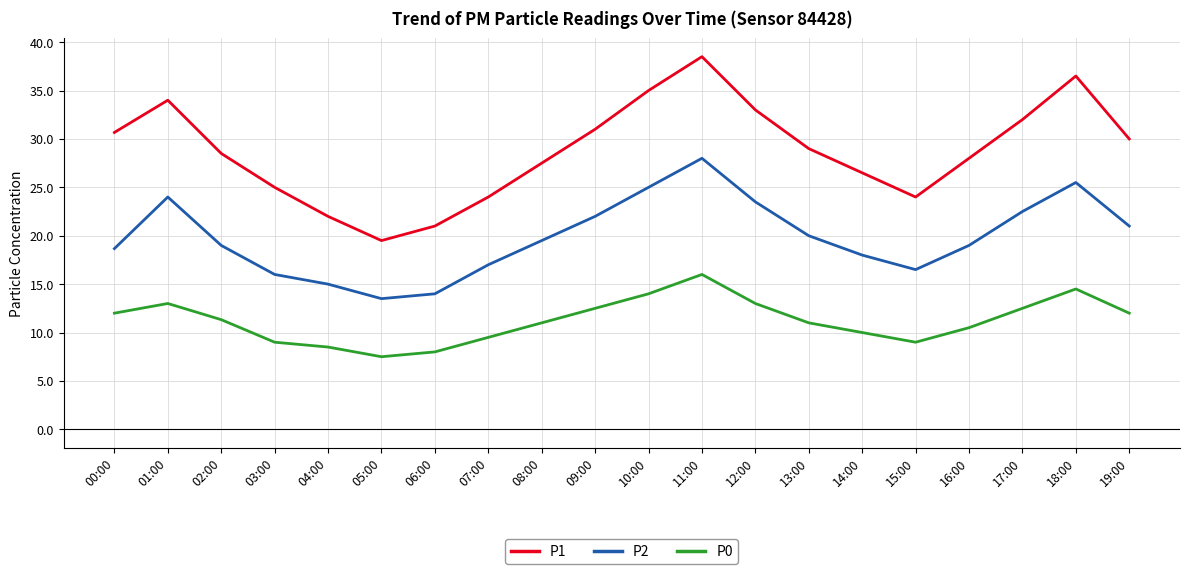

What is the difference between the highest and lowest values at 04:00?

13.5